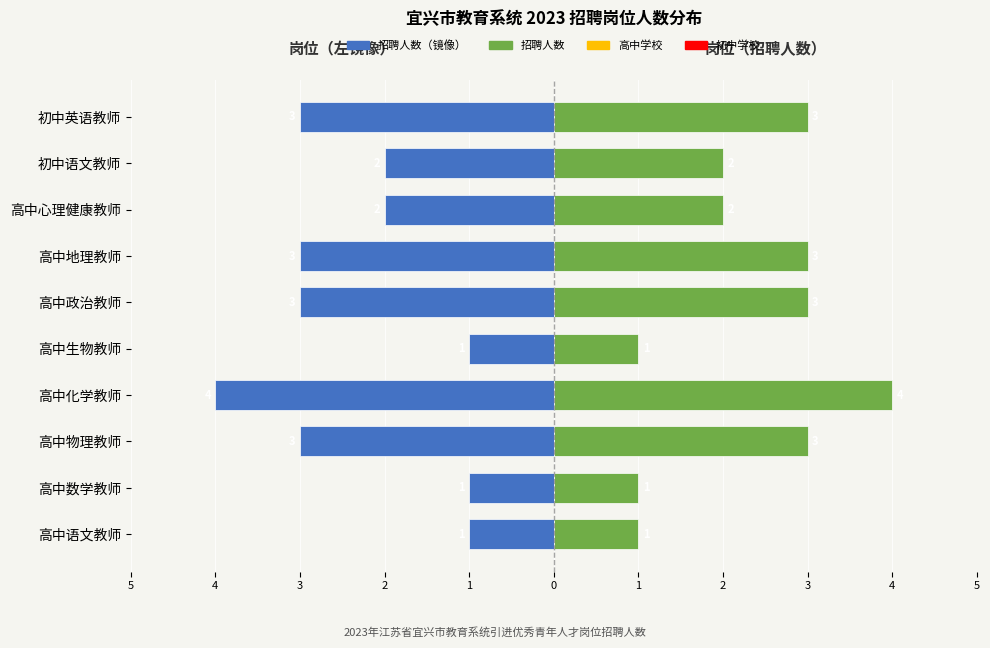

What is the sum of the values at 高中生物教师 and 高中化学教师?

-5